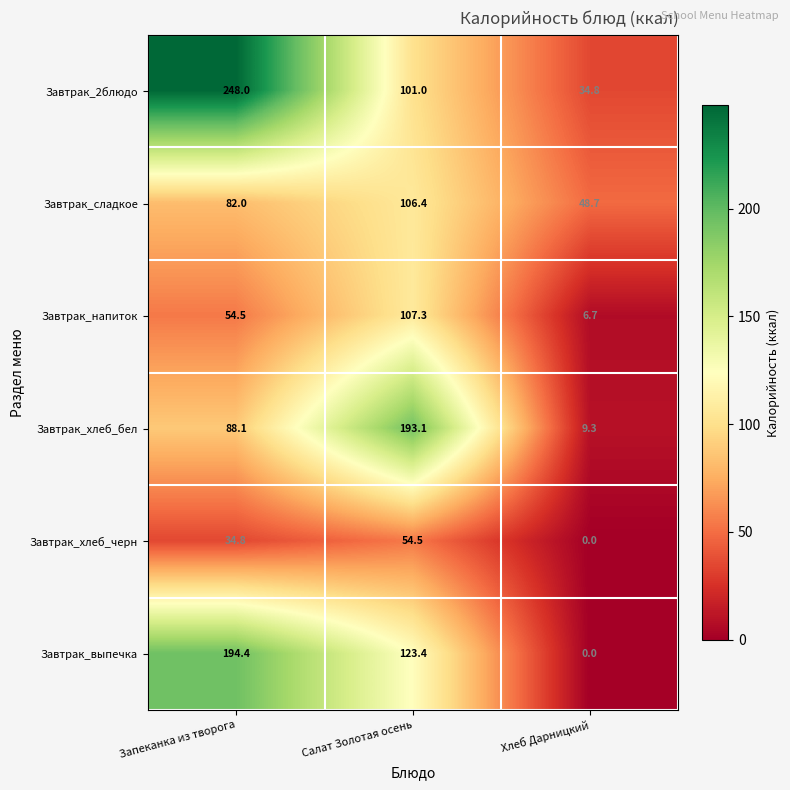

At which label does Завтрак_напиток reach its minimum?

Хлеб Дарницкий